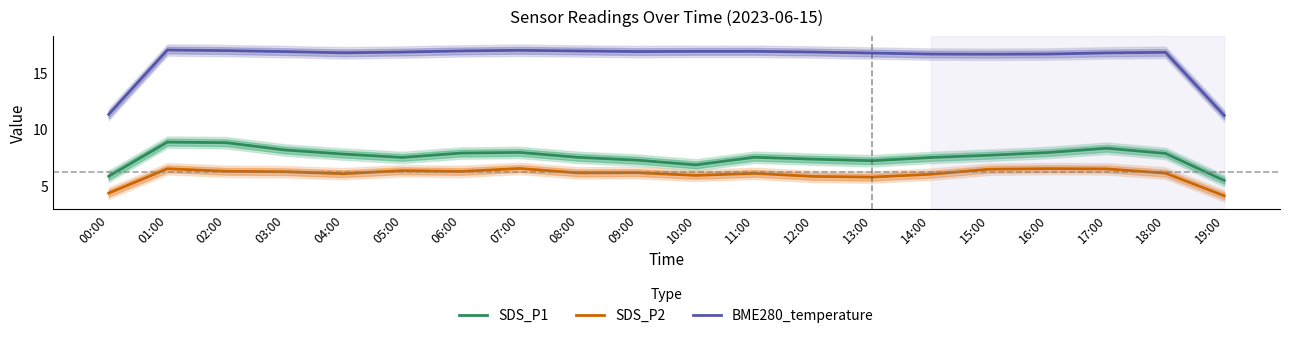

Is it true that BME280_temperature equals 16.0 at 19:00?

False